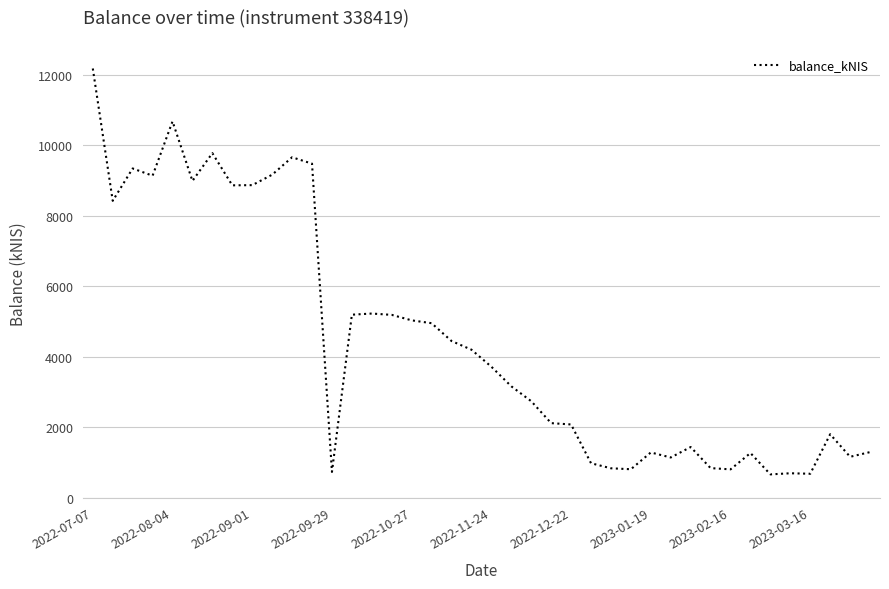

How many lines are shown in the chart?

1